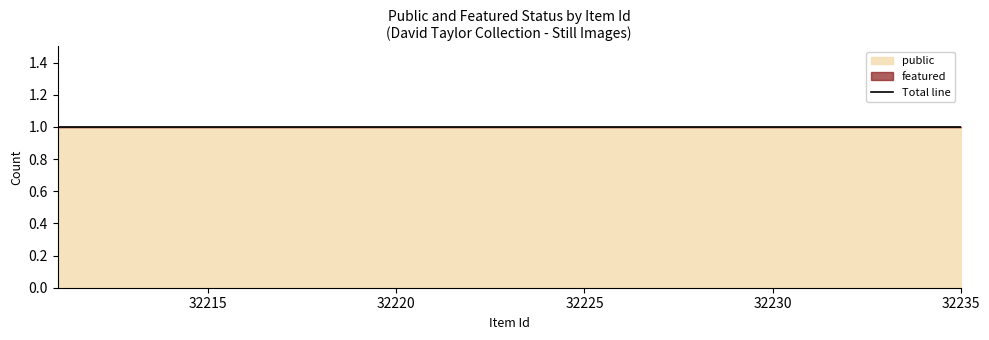

At which label does public reach its minimum?

32211